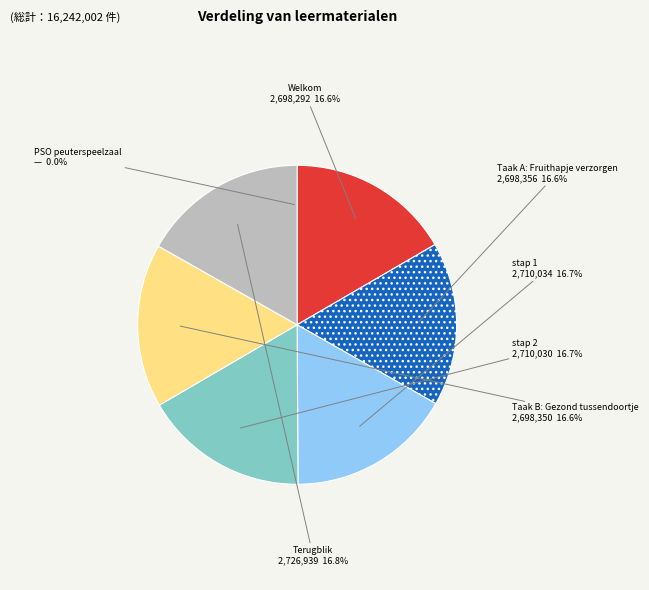

To the nearest percent, what percentage of the pie is Taak A: Fruithapje verzorgen?

17%